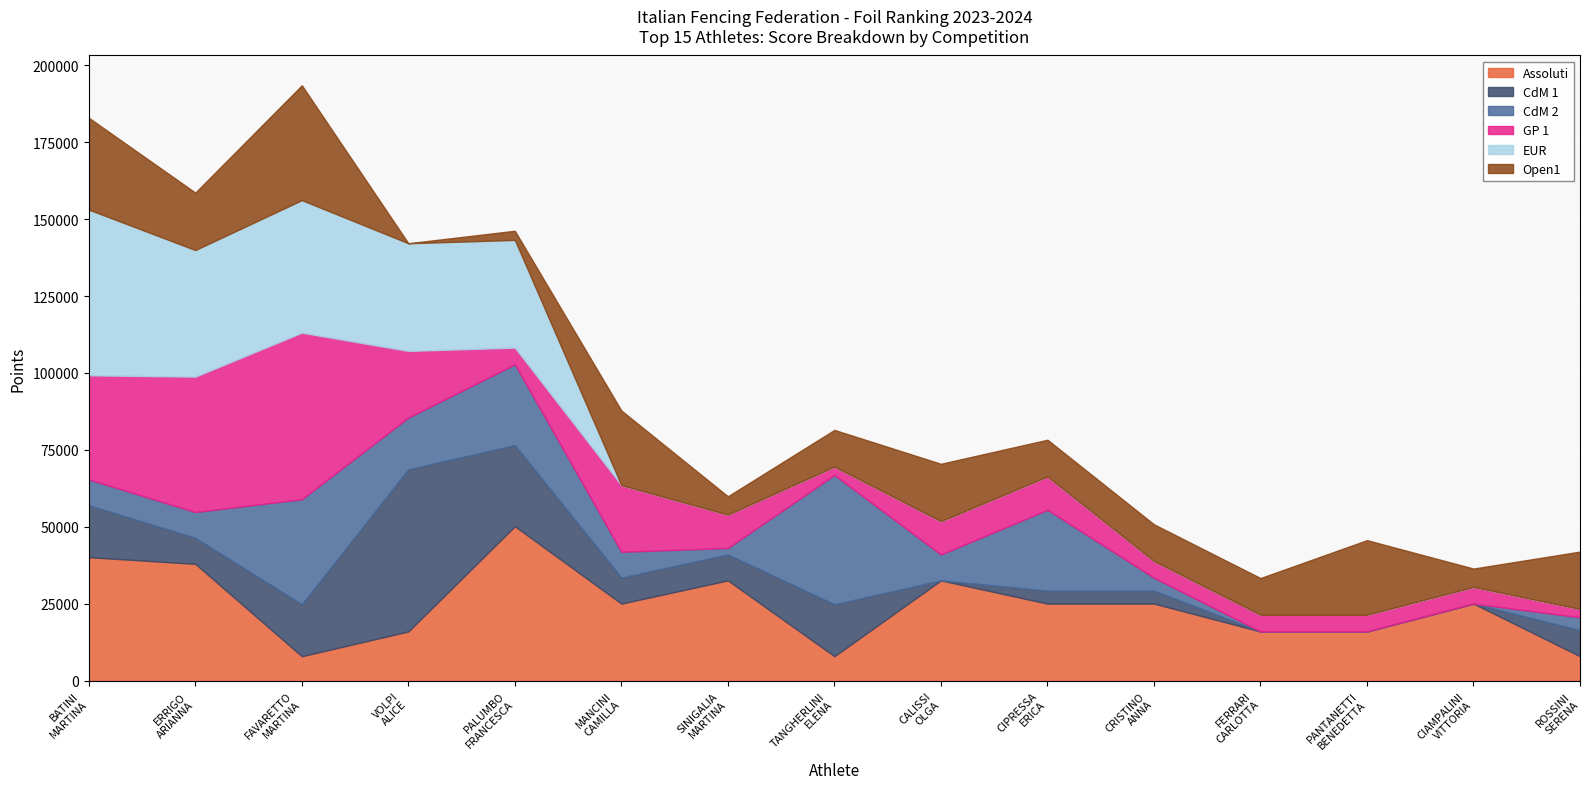

List the labels in order of Assoluti value, largest first.

PALUMBO FRANCESCA, BATINI MARTINA, ERRIGO ARIANNA, SINIGALIA MARTINA, CALISSI OLGA RACHELE, MANCINI CAMILLA, CRISTINO ANNA, CIAMPALINI VITTORIA, CIPRESSA ERICA, VOLPI ALICE, FERRARI CARLOTTA, PANTANETTI BENEDETTA, FAVARETTO MARTINA, TANGHERLINI ELENA, ROSSINI SERENA